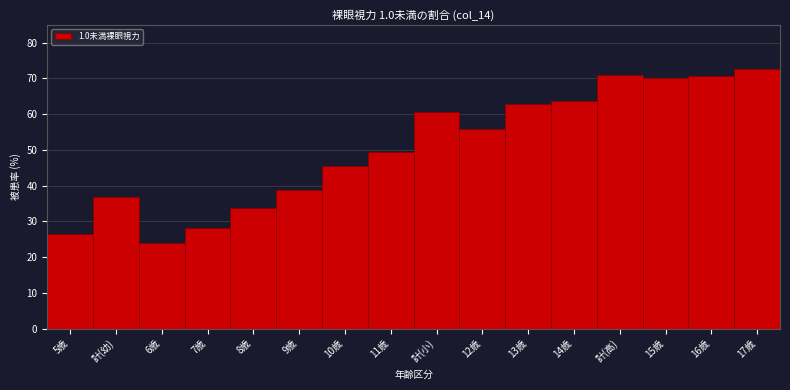

What value does the data have at 11歳?

49.4